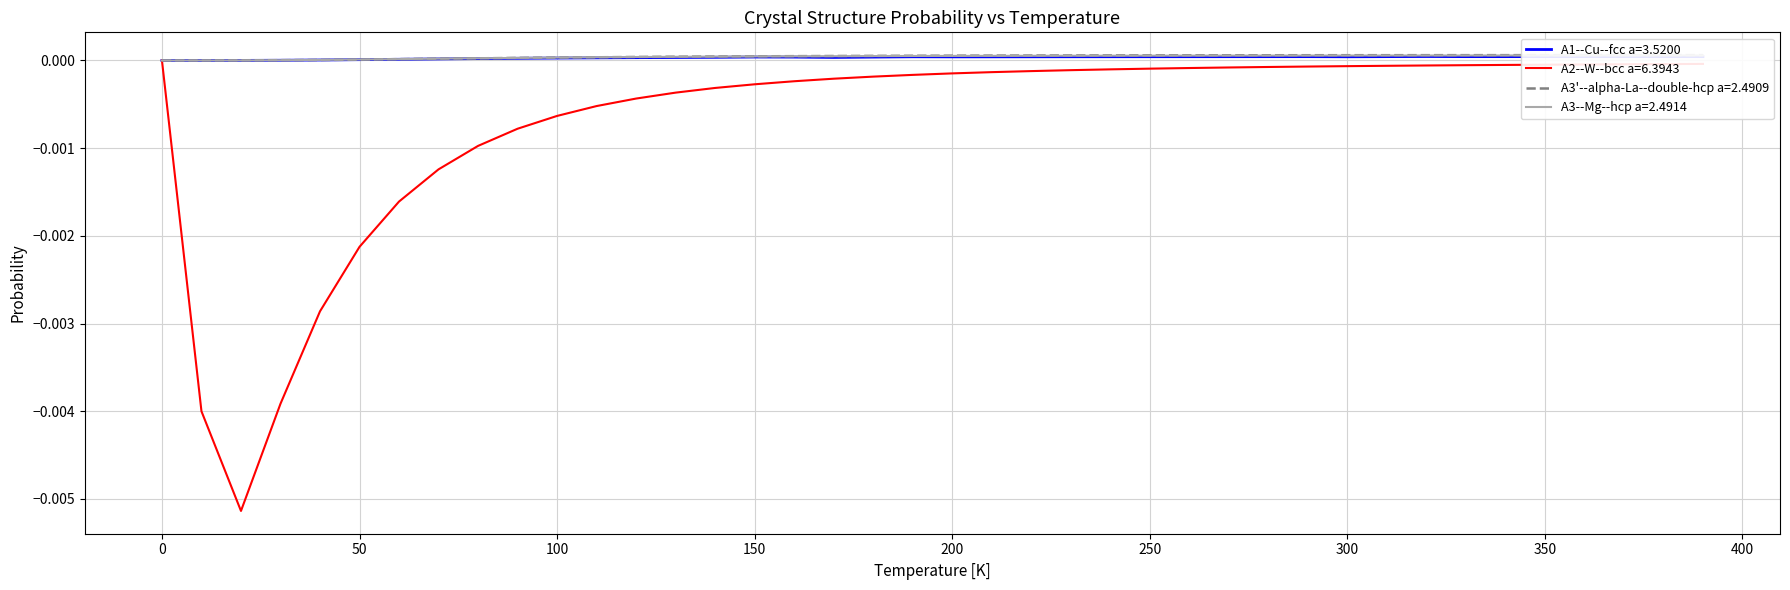

True or false: A1--Cu--fcc a=3.5200 and A3--Mg--hcp a=2.4914 cross at least once.

False